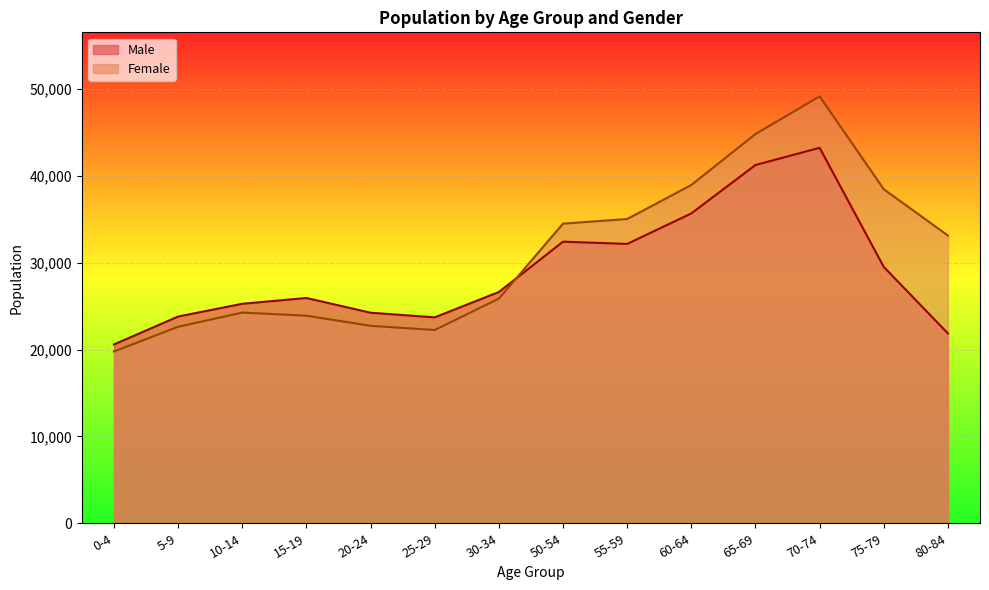

What is the difference between the highest and lowest values at 5-9?

1178